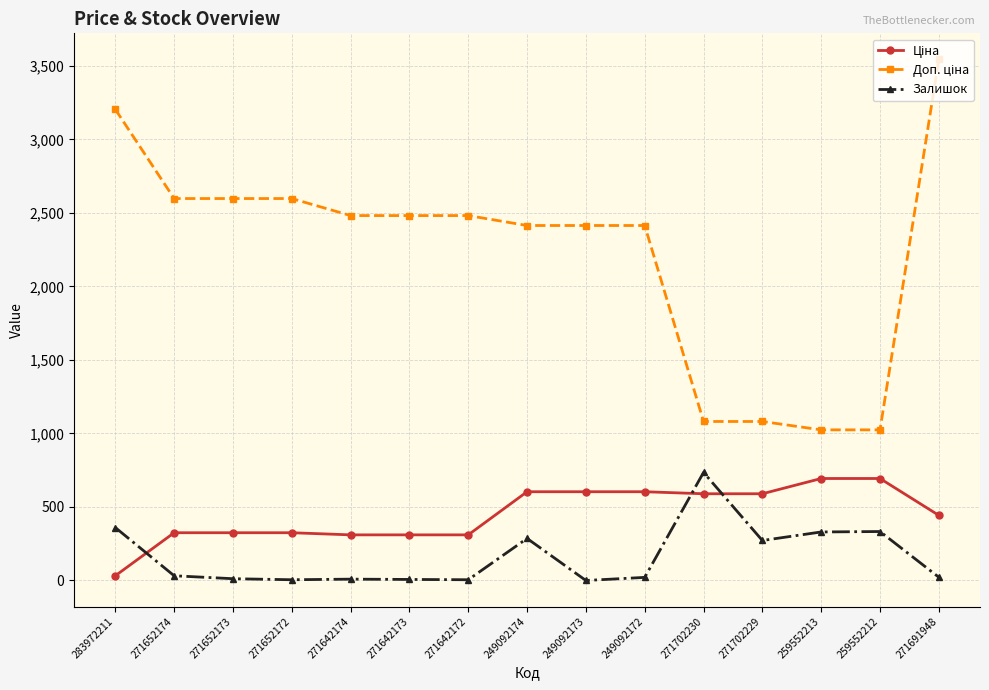

What is the total value across all series at 271702230?

2406.6